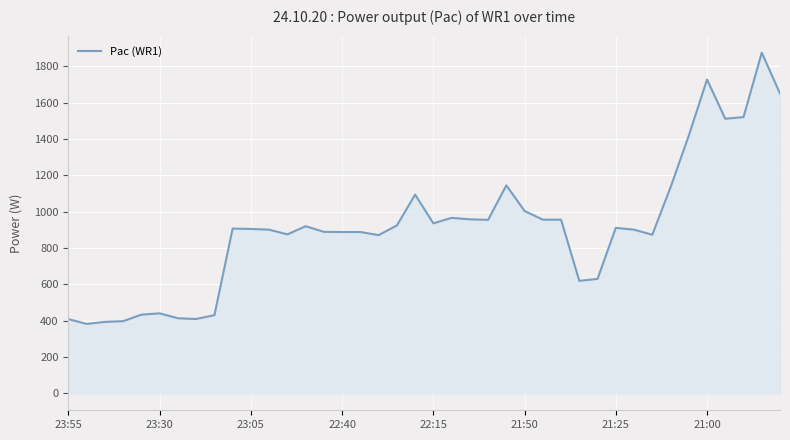

What is the minimum value shown in the chart?

382